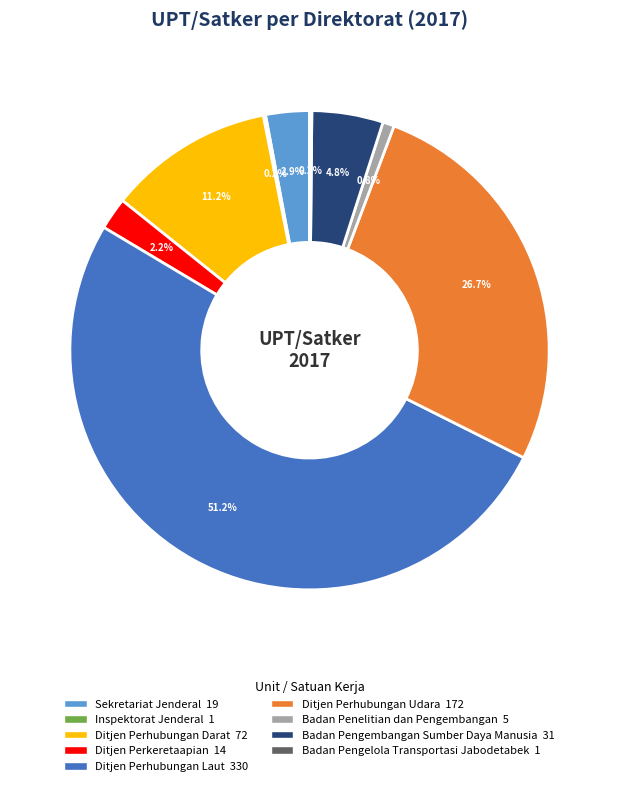

Which slice is the largest?

Ditjen Perhubungan Laut